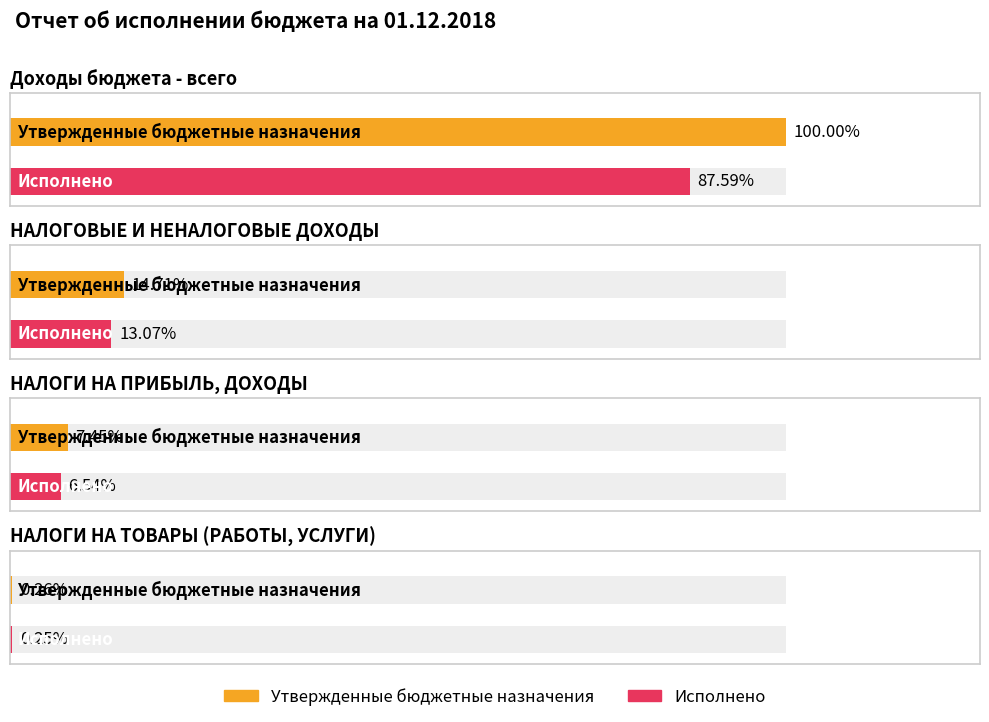

Between НАЛОГИ НА ТОВАРЫ (РАБОТЫ, УСЛУГИ) and Доходы бюджета - всего, which is larger?

Доходы бюджета - всего